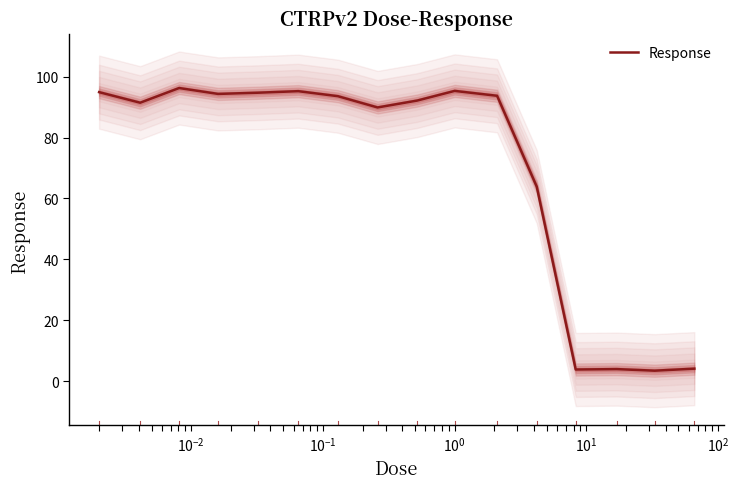

What is the lowest value of the Response series?

3.4